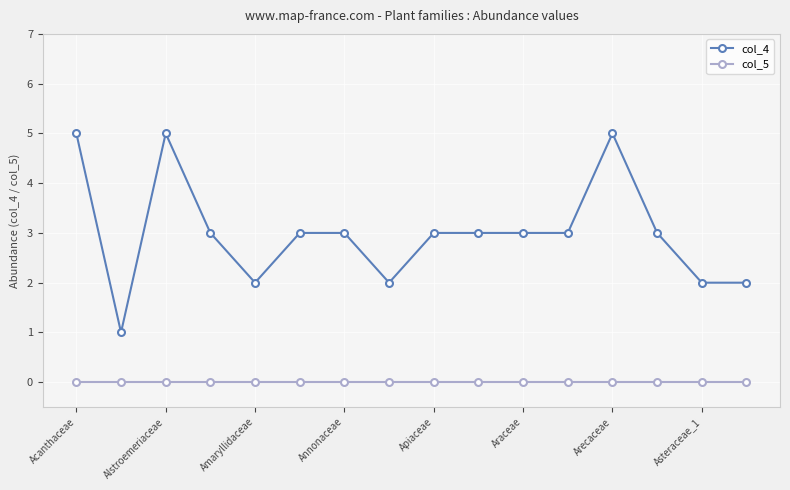

True or false: col_4 and col_5 intersect in this chart.

False